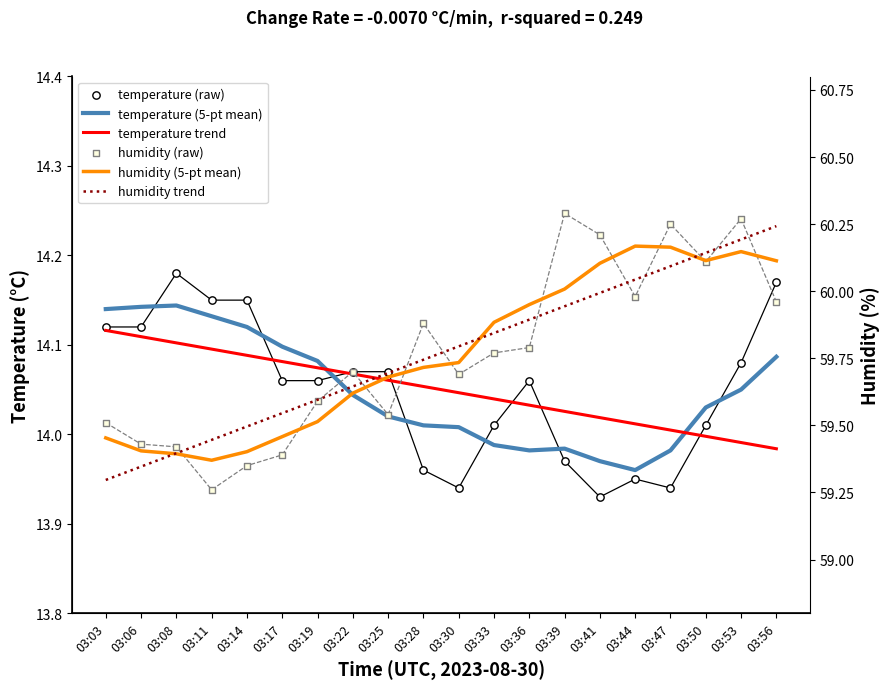

Which series reaches the maximum Y coordinate?

humidity (raw)